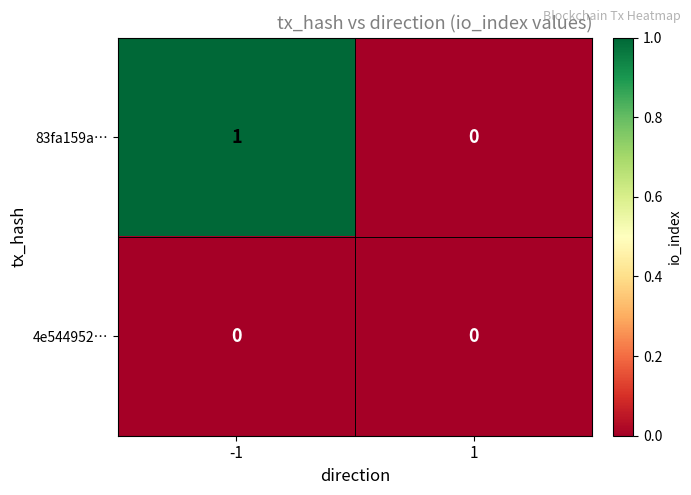

Which series has the largest range (max minus min)?

83fa159a…